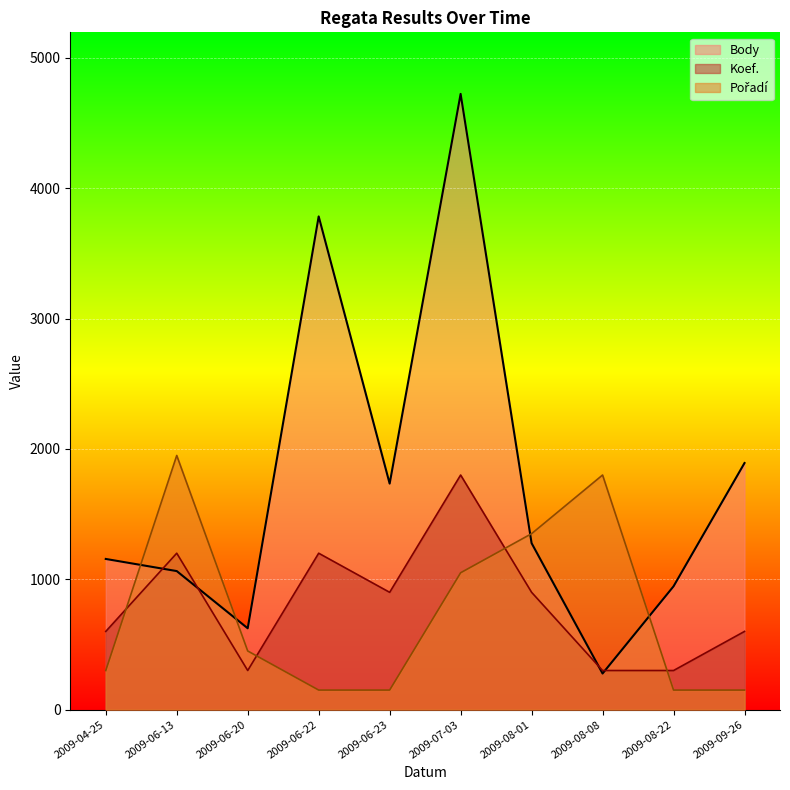

Reading left to right, list all the values displayed in this chart.

Body: 2009-04-25=1156	2009-06-13=1063	2009-06-20=624	2009-06-22=3784	2009-06-23=1734	2009-07-03=4724	2009-08-01=1277	2009-08-08=277	2009-08-22=946	2009-09-26=1892
Koef.: 2009-04-25=600	2009-06-13=1200	2009-06-20=300	2009-06-22=1200	2009-06-23=900	2009-07-03=1800	2009-08-01=900	2009-08-08=300	2009-08-22=300	2009-09-26=600
Pořadí: 2009-04-25=300	2009-06-13=1950	2009-06-20=450	2009-06-22=150	2009-06-23=150	2009-07-03=1050	2009-08-01=1350	2009-08-08=1800	2009-08-22=150	2009-09-26=150